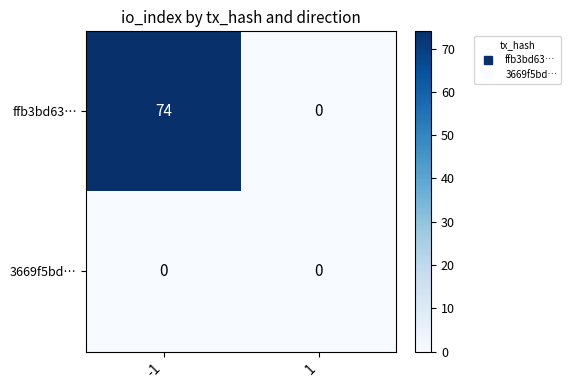

What is the total value across all series at -1?

74